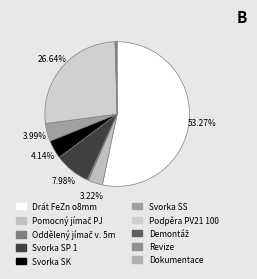

How many segments does this pie chart have?

10